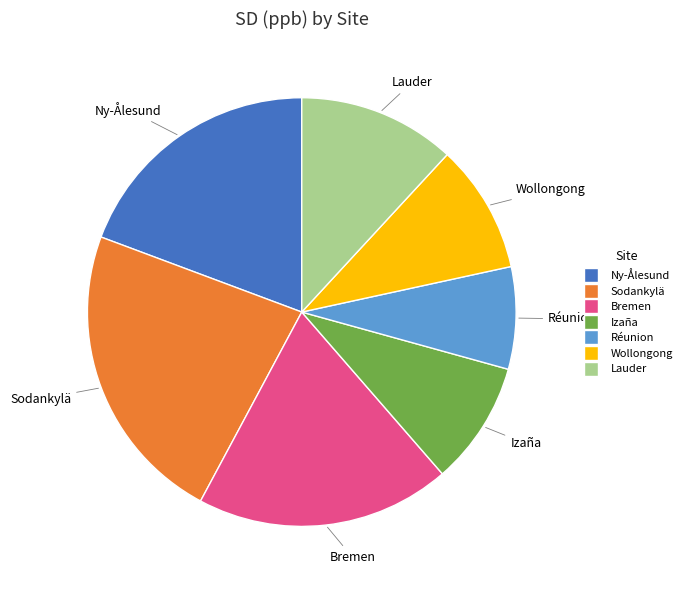

Which has a higher value, Bremen or Lauder?

Bremen